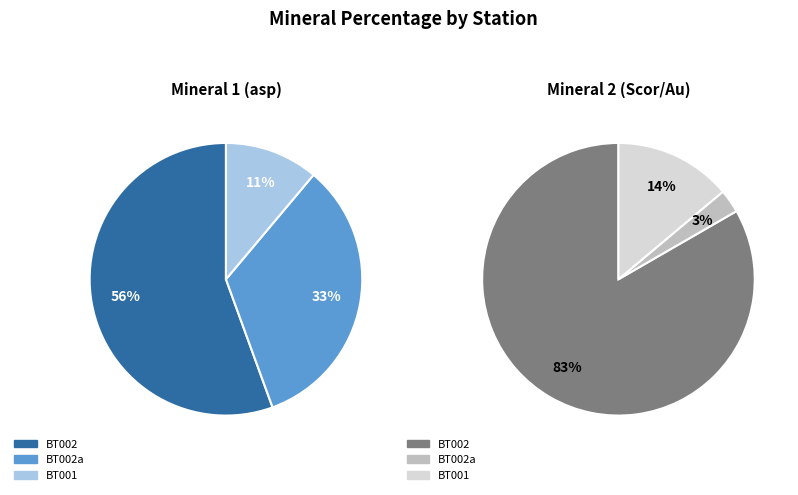

Which series changed the most between SGZ-3A13-BT002a and SGZ-3A13-BT001?

Min_1_per